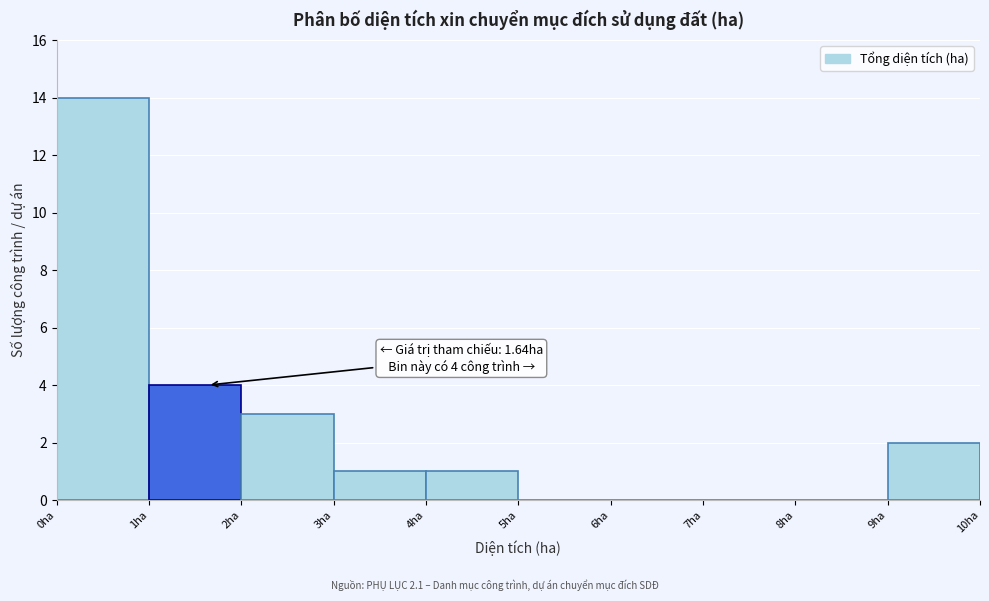

Which range on the x-axis has the tallest bar?

0 to 1